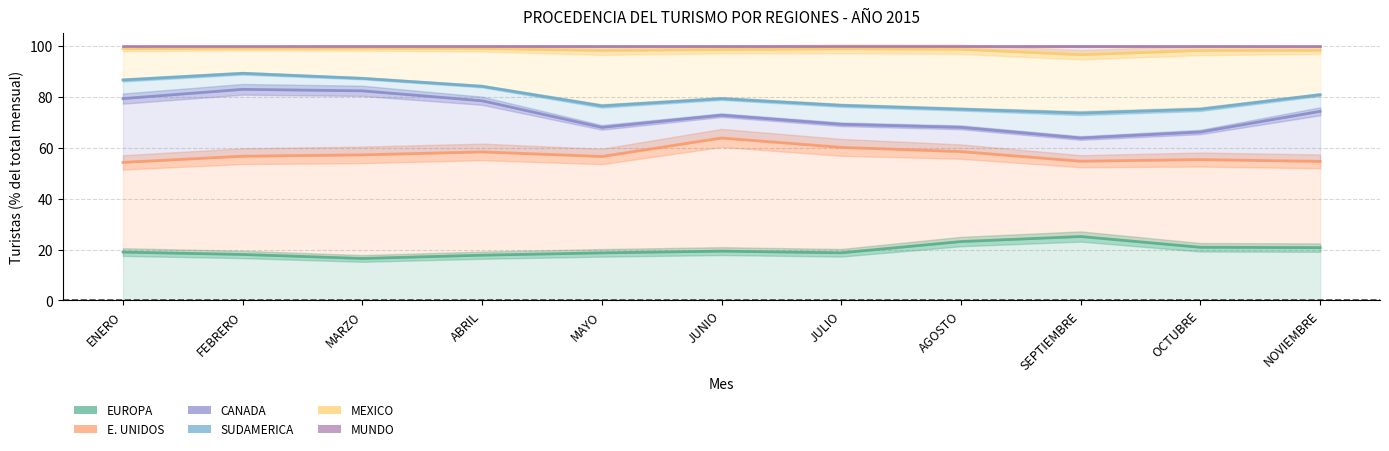

What value does the CANADA series have at MAYO?

68.1